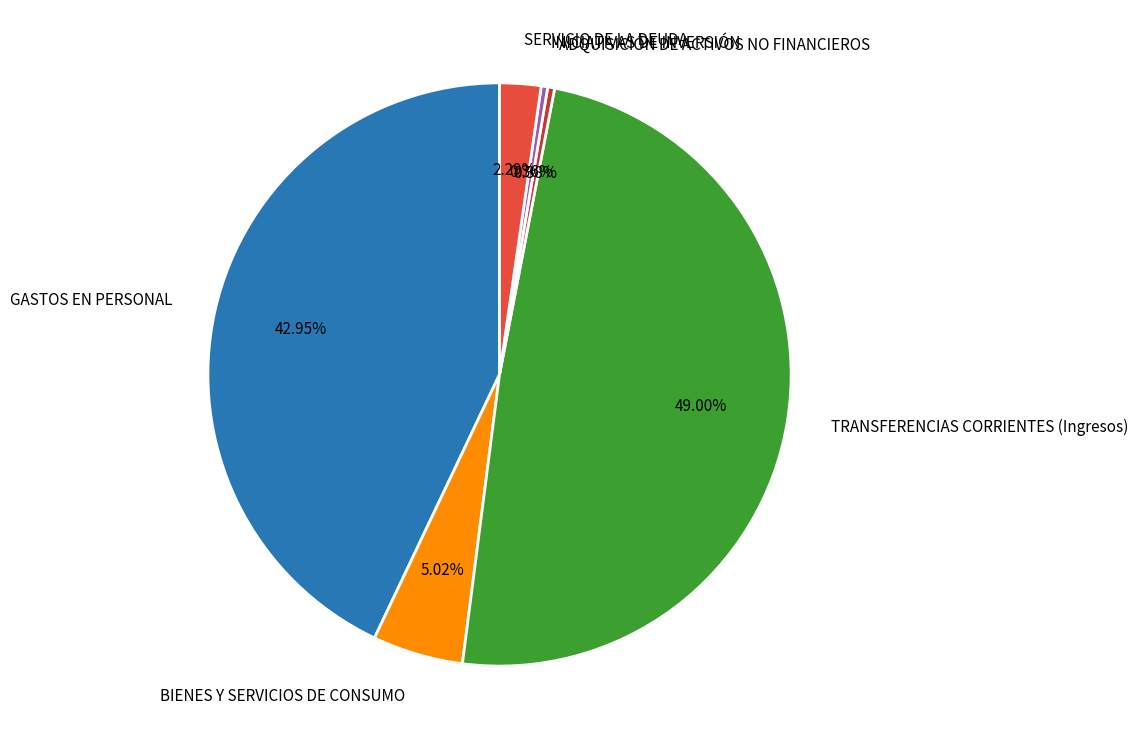

Is the sum of GASTOS EN PERSONAL and INICIATIVAS DE INVERSIÓN greater than half?

No